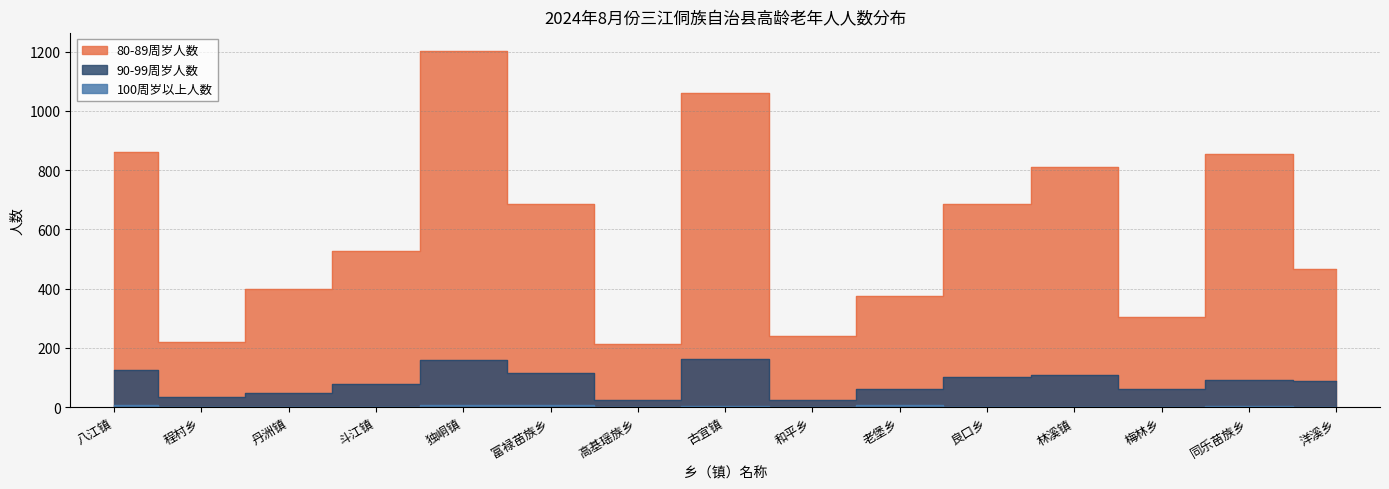

What are all the series names shown in the legend?

80-89周岁人数, 90-99周岁人数, 100周岁以上人数